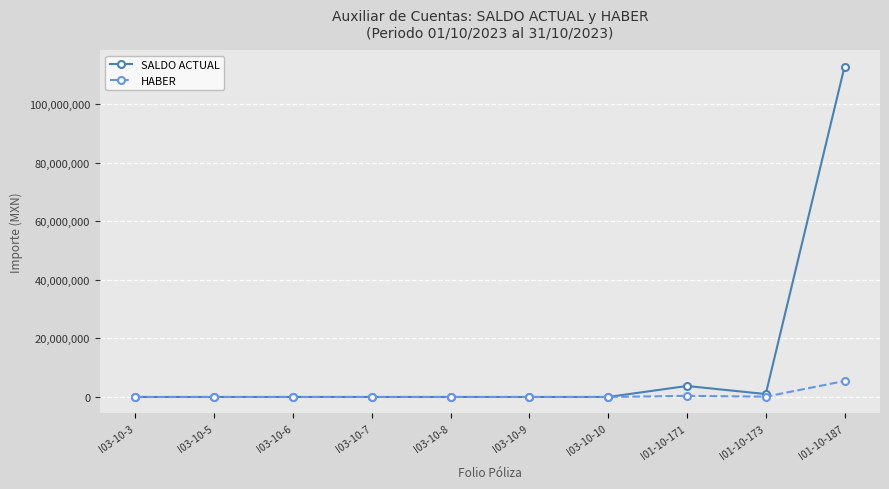

What is the difference between the highest and lowest values at I03-10-8?

2368.5